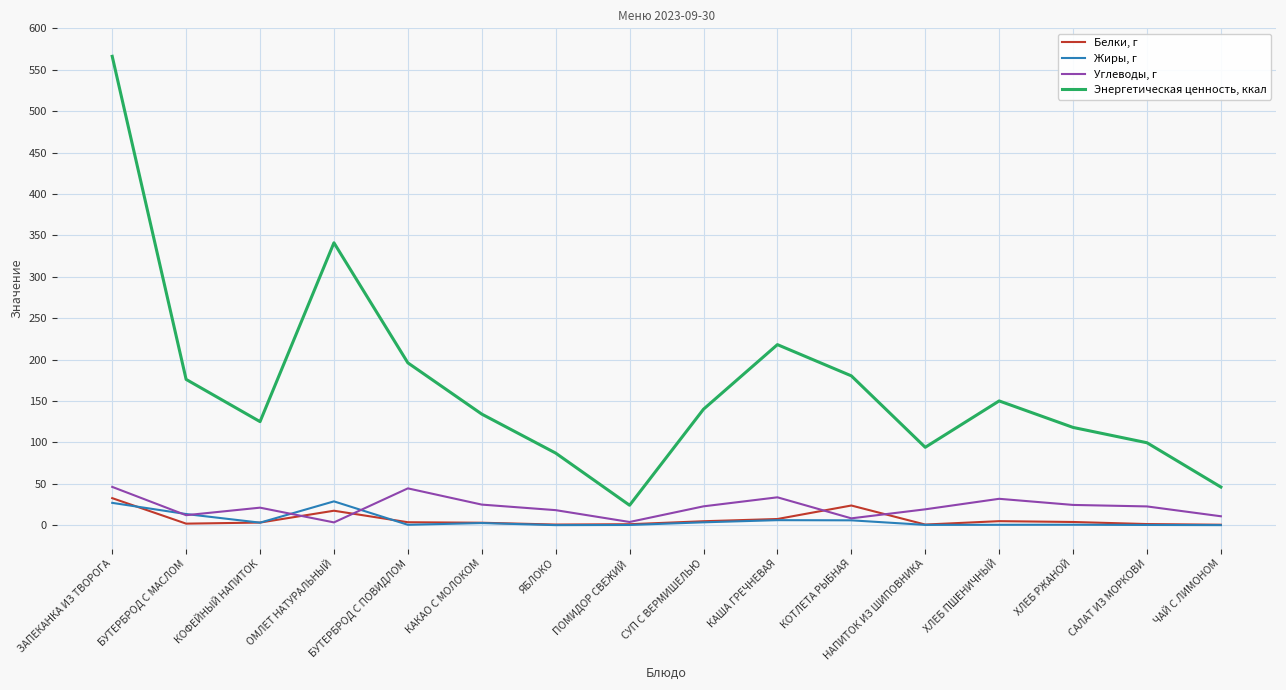

Which series has the largest total across all categories?

Энергетическая ценность, ккал